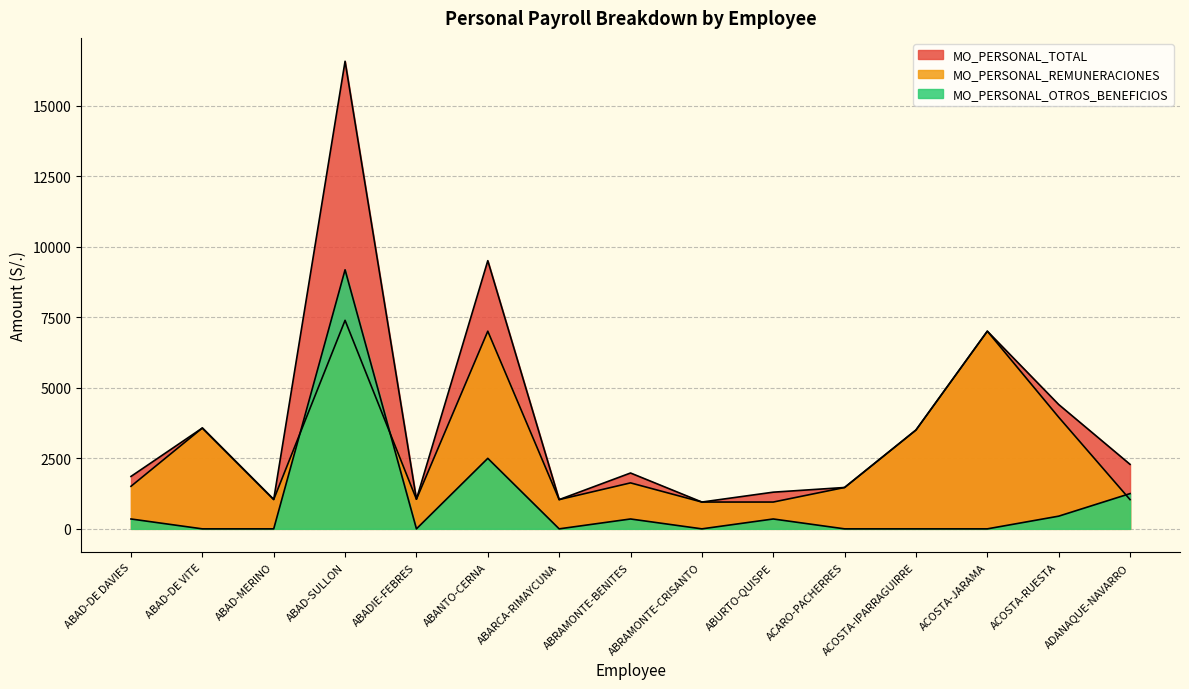

Reading right to left, list all the values displayed in this chart.

MO_PERSONAL_REMUNERACIONES: ADANAQUE-NAVARRO=1036.5	ACOSTA-RUESTA=3958.0	ACOSTA-JARAMA=7007.3	ACOSTA-IPARRAGUIRRE=3503.7	ACARO-PACHERRES=1466.5	ABURTO-QUISPE=950.5	ABRAMONTE-CRISANTO=950.5	ABRAMONTE-BENITES=1629.9	ABARCA-RIMAYCUNA=1036.5	ABANTO-CERNA=7007.3	ABADIE-FEBRES=1050.3	ABAD-SULLON=7392.3	ABAD-MERINO=1041.3	ABAD-DE VITE=3574.9	ABAD-DE DAVIES=1508.9
MO_PERSONAL_OTROS_BENEFICIOS: ADANAQUE-NAVARRO=1250.0	ACOSTA-RUESTA=450.0	ACOSTA-JARAMA=0.0	ACOSTA-IPARRAGUIRRE=0.0	ACARO-PACHERRES=0.0	ABURTO-QUISPE=350.0	ABRAMONTE-CRISANTO=0.0	ABRAMONTE-BENITES=350.0	ABARCA-RIMAYCUNA=0.0	ABANTO-CERNA=2500.0	ABADIE-FEBRES=0.0	ABAD-SULLON=9184.0	ABAD-MERINO=0.0	ABAD-DE VITE=0.0	ABAD-DE DAVIES=350.0
MO_PERSONAL_TOTAL: ADANAQUE-NAVARRO=2286.5	ACOSTA-RUESTA=4408.0	ACOSTA-JARAMA=7007.3	ACOSTA-IPARRAGUIRRE=3503.7	ACARO-PACHERRES=1466.5	ABURTO-QUISPE=1300.5	ABRAMONTE-CRISANTO=950.5	ABRAMONTE-BENITES=1979.9	ABARCA-RIMAYCUNA=1036.5	ABANTO-CERNA=9507.3	ABADIE-FEBRES=1050.3	ABAD-SULLON=16576.3	ABAD-MERINO=1041.3	ABAD-DE VITE=3574.9	ABAD-DE DAVIES=1858.9